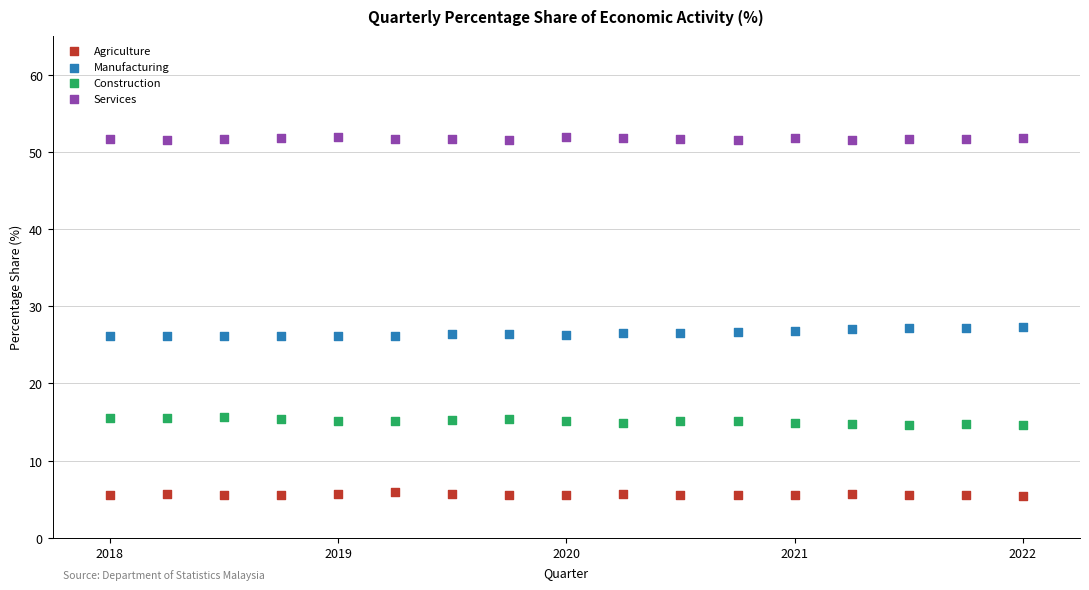

Which series reaches the minimum Y coordinate?

Agriculture